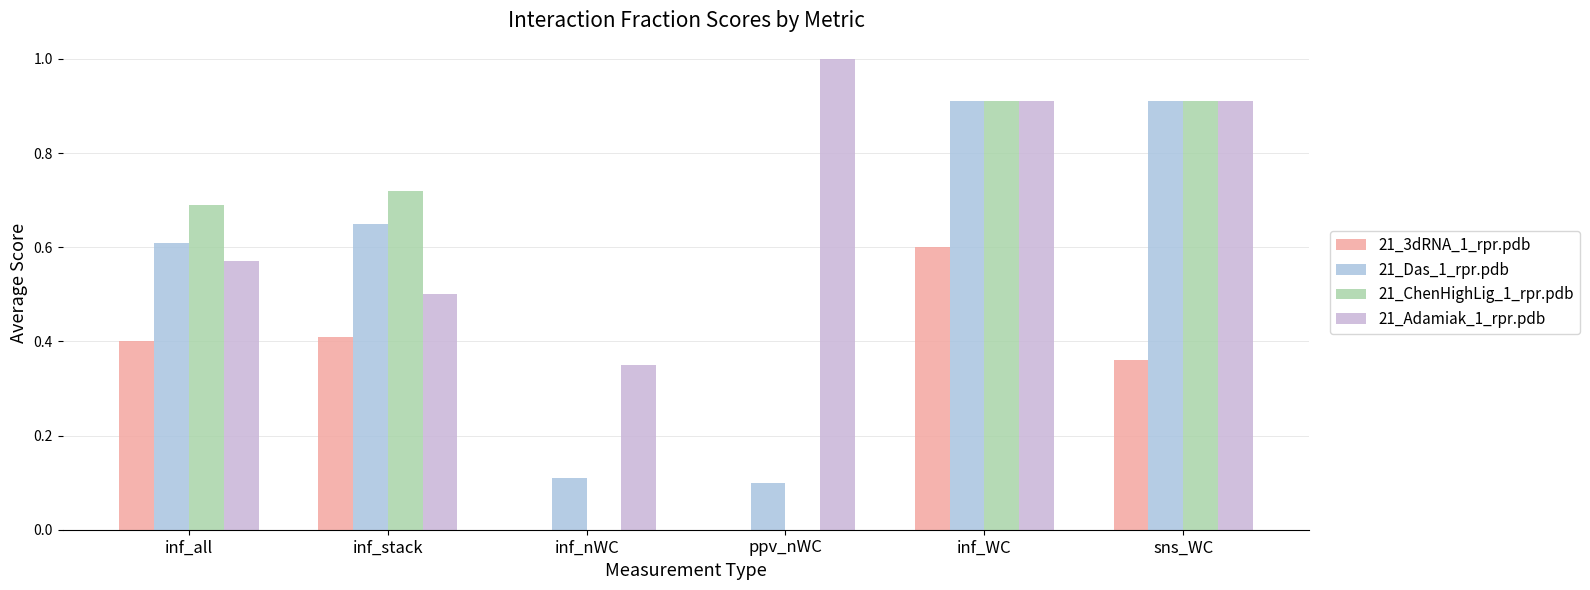

Count the number of categories in the chart.

6